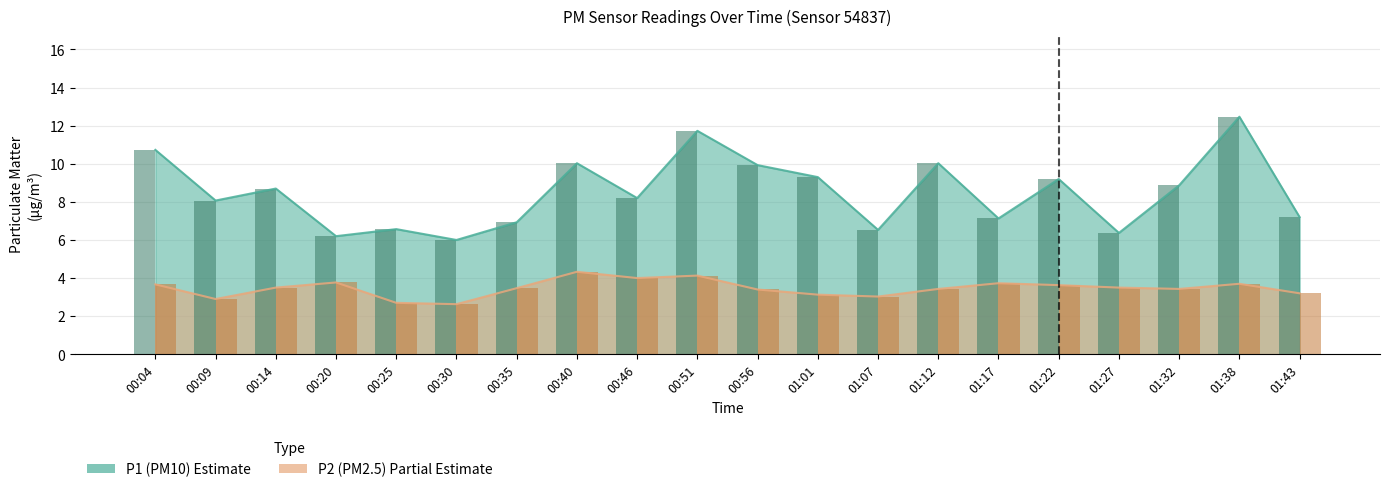

What is the sum of the P1 values at 00:51 and 01:22?

20.9